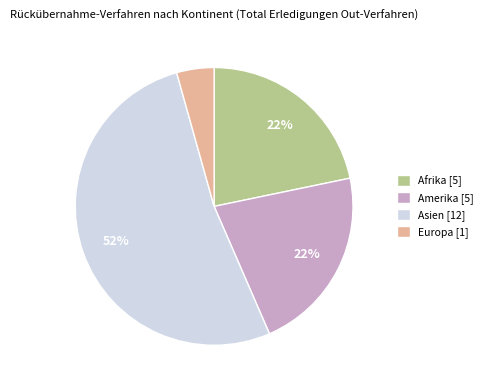

To the nearest percent, what is the difference between the largest and smallest slice percentages?

48%